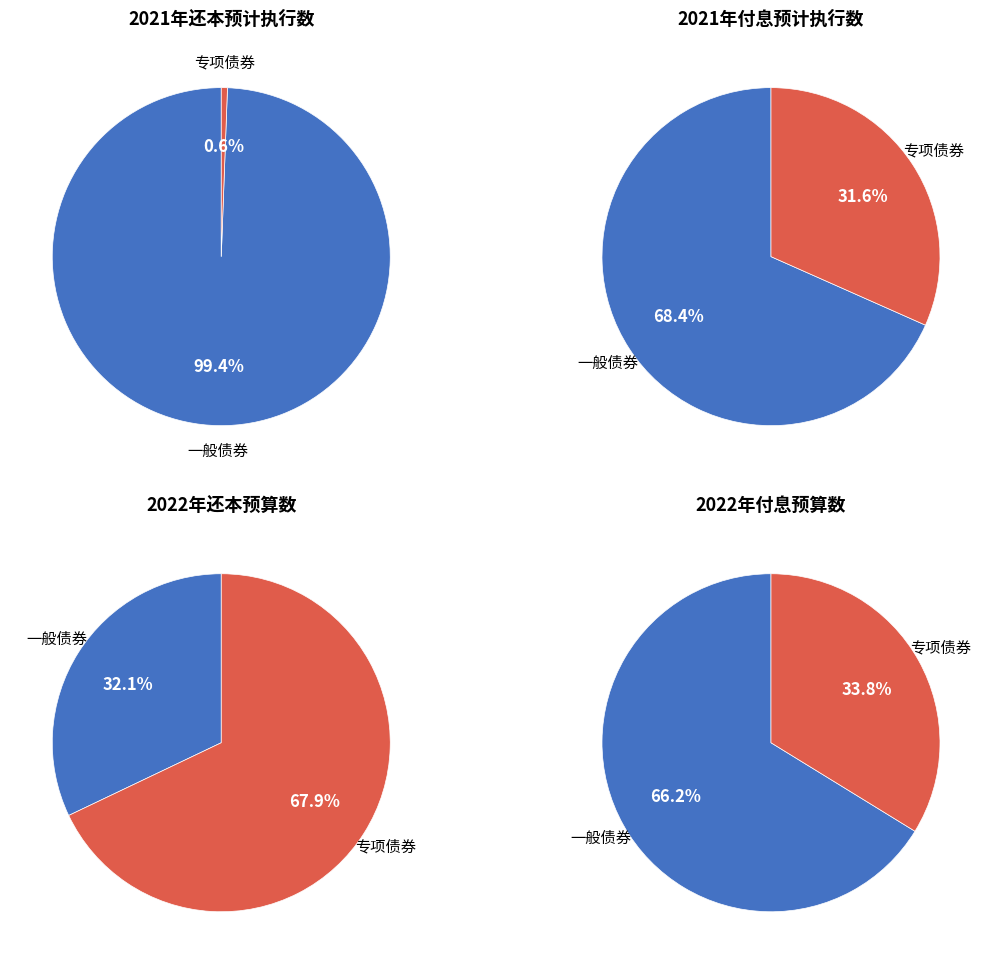

To the nearest percent, what is the combined percentage of 0 and 1?

100%